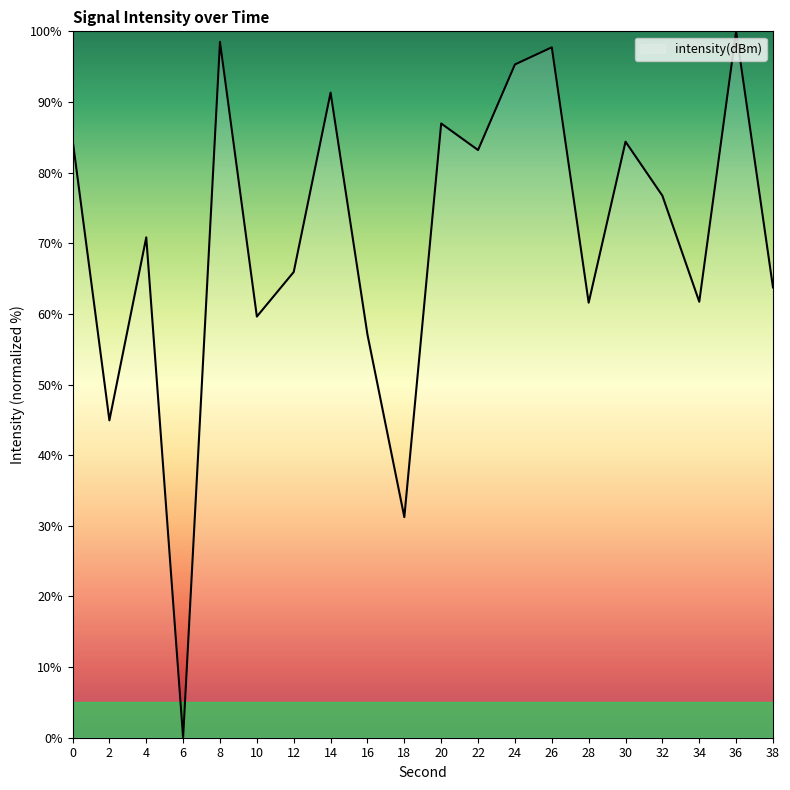

What is the greatest value displayed?

100.0